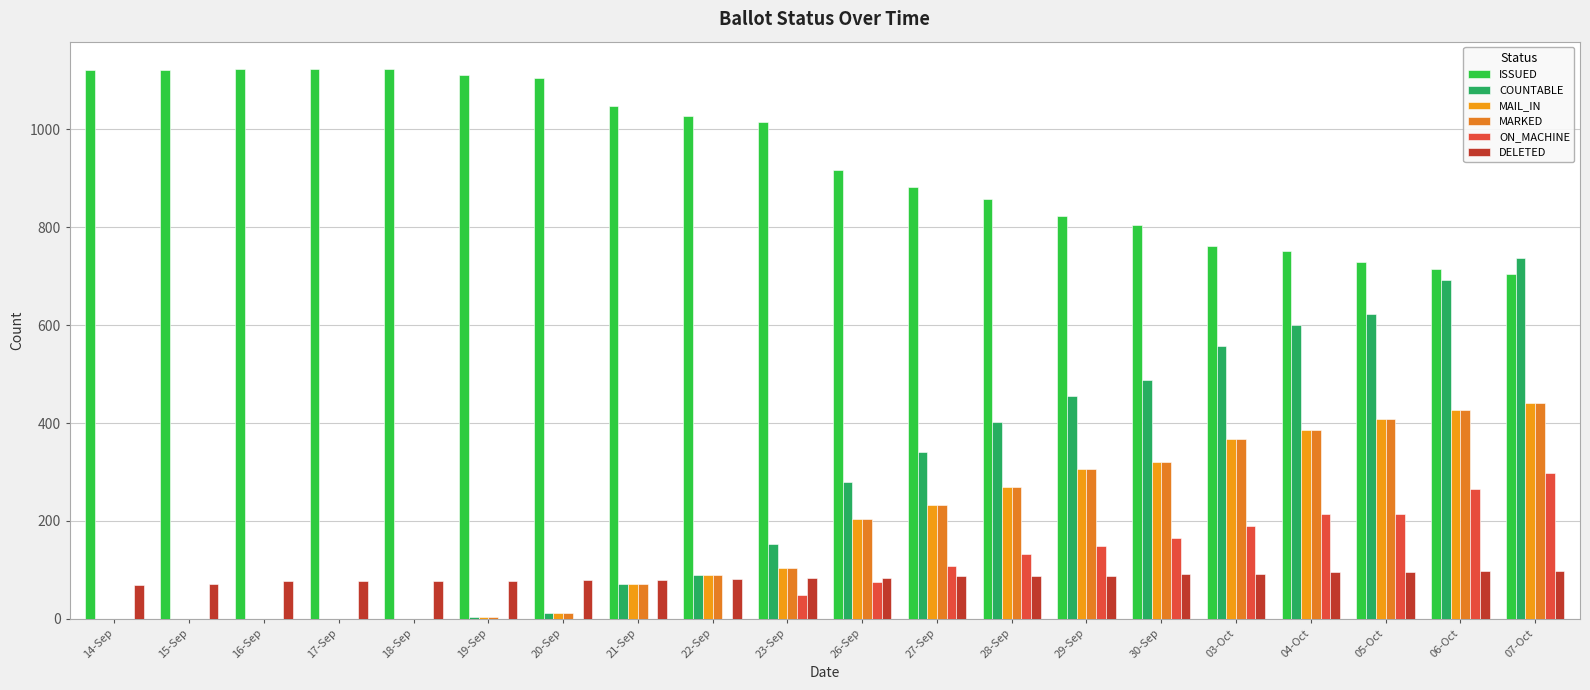

Which series has the largest range (max minus min)?

COUNTABLE